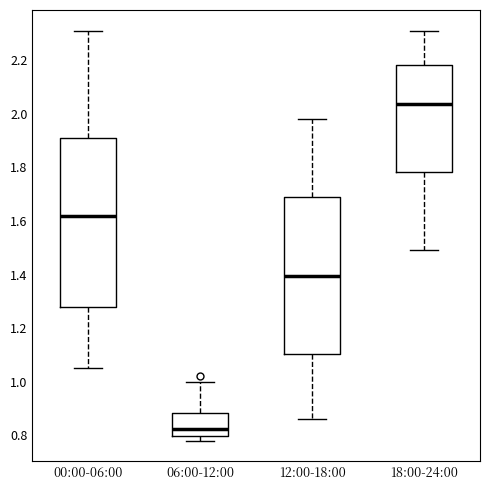

Reading left to right, transcribe this box plot: for each box, give where its median line is, the range the box spans, and where its two whiskers end, as read against the y-axis. The values are not printed on the chart, so give them approximately, as read against the axis.

00:00-06:00: median 1.62, box 1.28 to 1.92, whiskers 1.06 to 2.32
06:00-12:00: median 0.82, box 0.80 to 0.88, whiskers 0.78 to 1.00
12:00-18:00: median 1.40, box 1.10 to 1.68, whiskers 0.86 to 1.98
18:00-24:00: median 2.04, box 1.78 to 2.18, whiskers 1.50 to 2.32